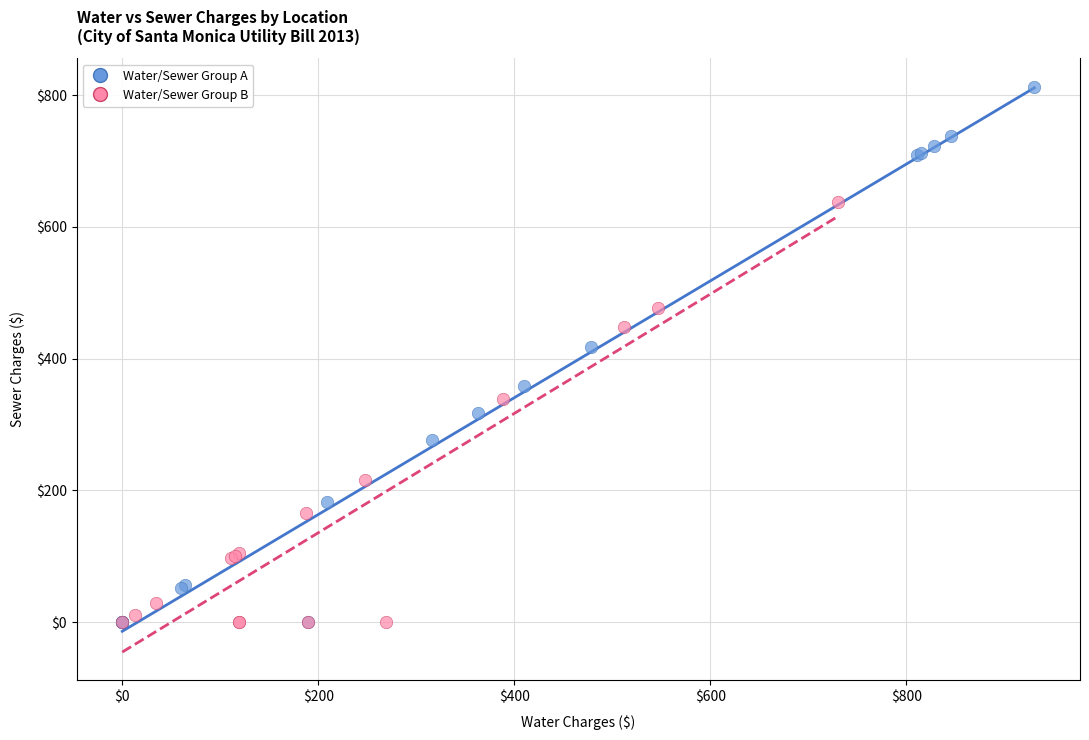

What are all the series names shown in the legend?

Water/Sewer Group A, Water/Sewer Group B